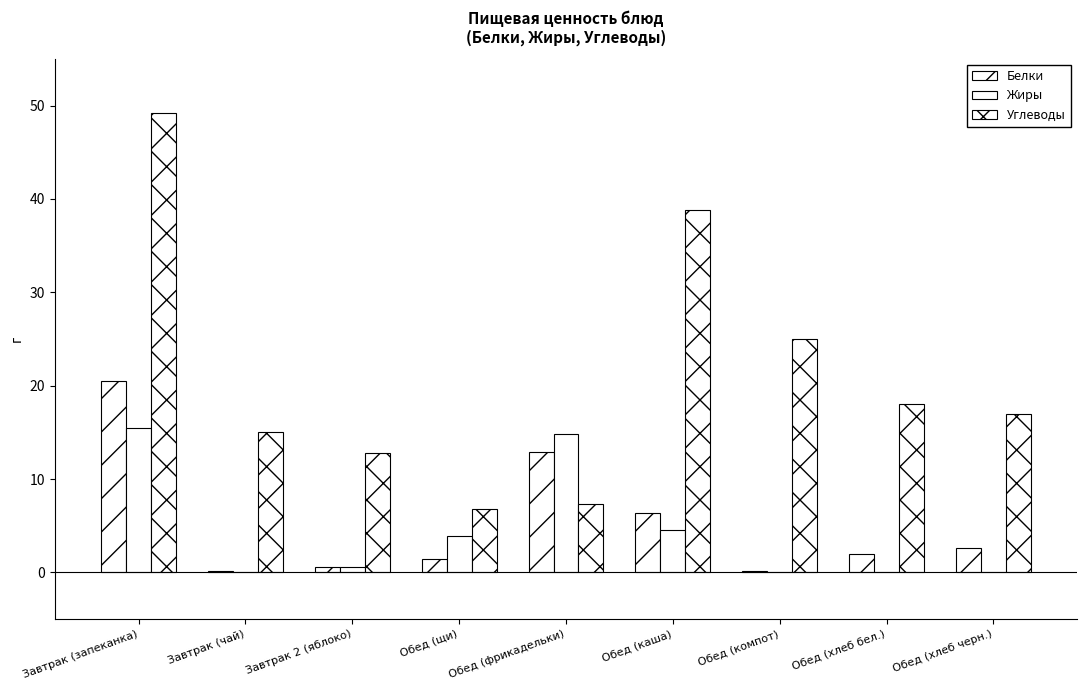

List the series in order of their peak value, lowest first.

Жиры, Белки, Углеводы